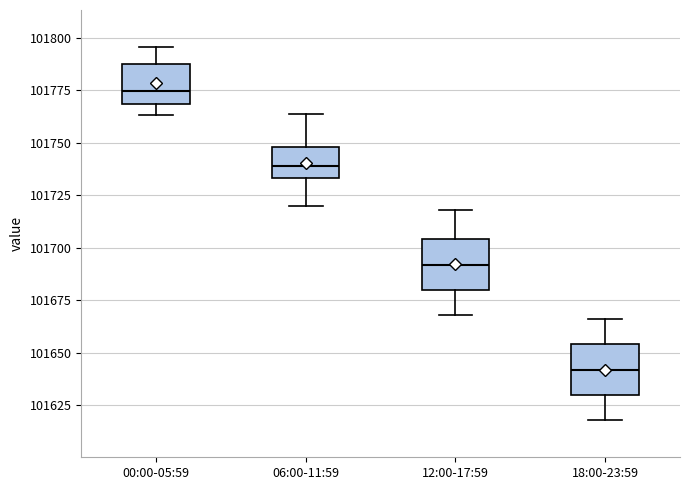

Reading left to right, transcribe this box plot: for each box, give where its median line is, the range the box spans, and where its two whiskers end, as read against the y-axis. The values are not printed on the chart, so give them approximately, as read against the axis.

00:00-05:59: median 101775, box 101770 to 101785, whiskers 101765 to 101795
06:00-11:59: median 101740, box 101735 to 101750, whiskers 101720 to 101765
12:00-17:59: median 101690, box 101680 to 101705, whiskers 101670 to 101720
18:00-23:59: median 101640, box 101630 to 101655, whiskers 101620 to 101665